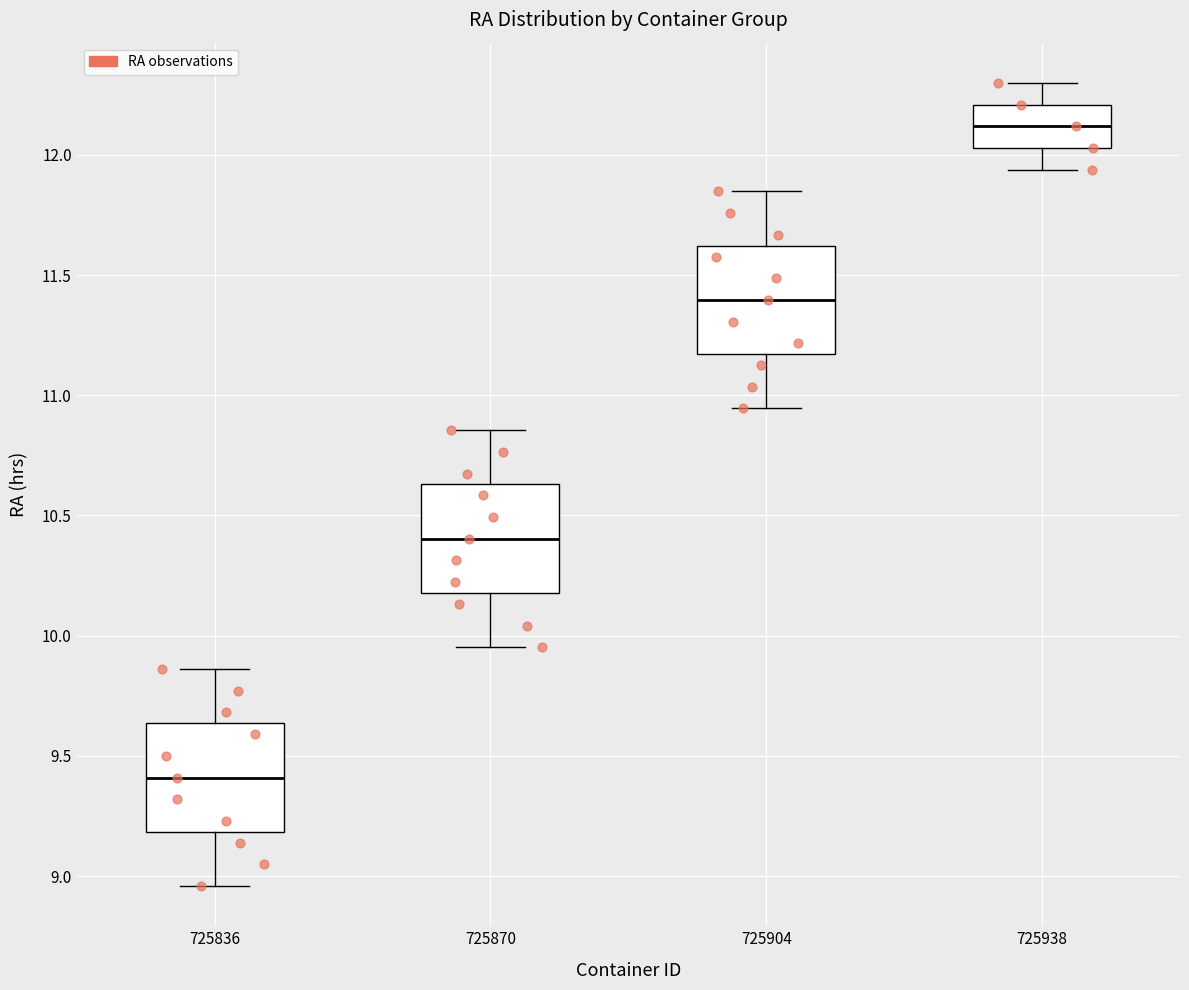

Reading left to right, transcribe this box plot: for each box, give where its median line is, the range the box spans, and where its two whiskers end, as read against the y-axis. The values are not printed on the chart, so give them approximately, as read against the axis.

725836: median 9.40, box 9.20 to 9.65, whiskers 8.95 to 9.85
725870: median 10.40, box 10.20 to 10.65, whiskers 9.95 to 10.85
725904: median 11.40, box 11.15 to 11.60, whiskers 10.95 to 11.85
725938: median 12.10, box 12.05 to 12.20, whiskers 11.95 to 12.30